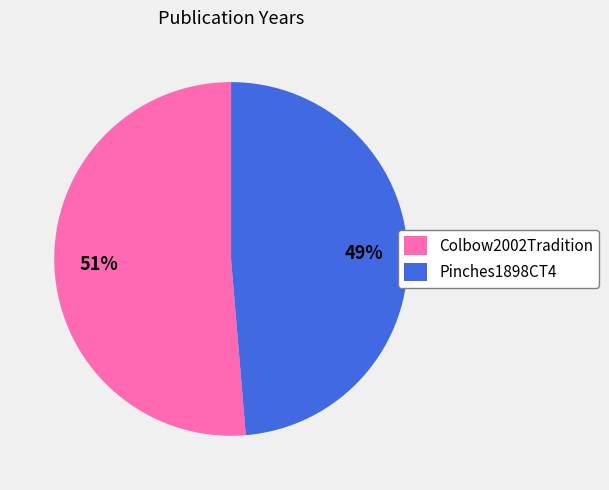

Is there any slice that represents more than half of the pie?

Yes